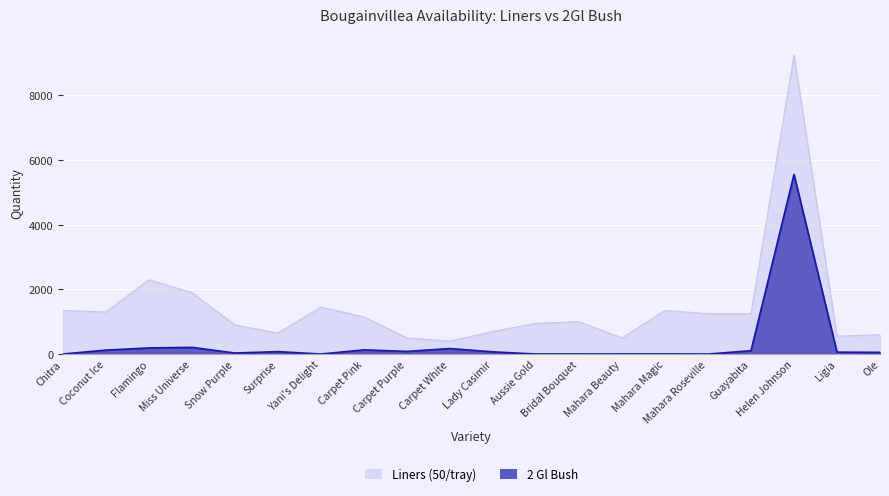

Which series has the widest spread of values?

Liners (50/tray)